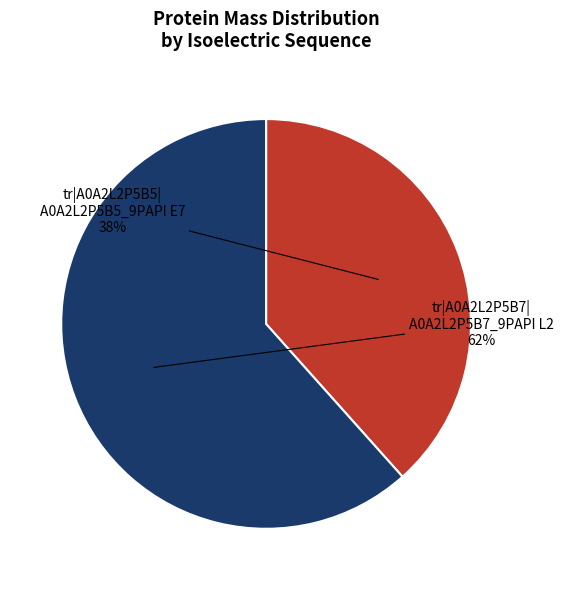

To the nearest percent, what is the average slice percentage?

50%